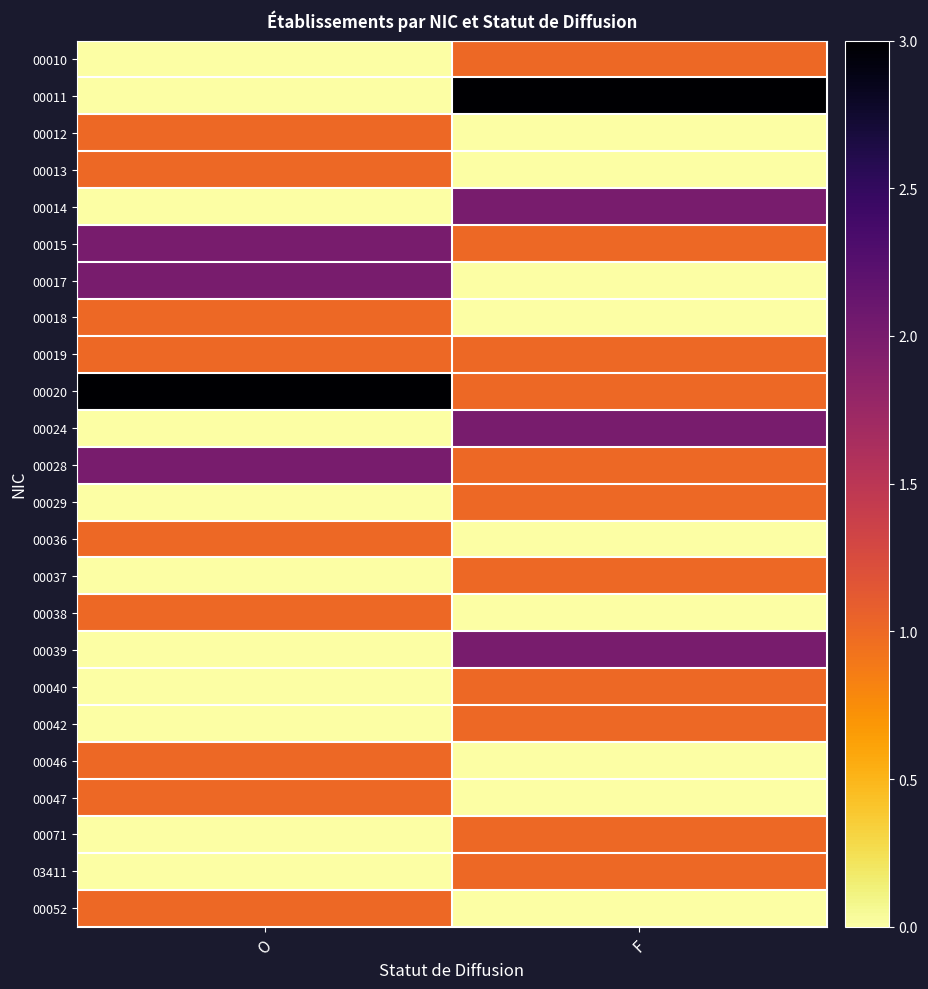

Reading left to right, what are all the values shown in this chart?

00010: O=0	F=1
00011: O=0	F=3
00012: O=1	F=0
00013: O=1	F=0
00014: O=0	F=2
00015: O=2	F=1
00017: O=2	F=0
00018: O=1	F=0
00019: O=1	F=1
00020: O=3	F=1
00024: O=0	F=2
00028: O=2	F=1
00029: O=0	F=1
00036: O=1	F=0
00037: O=0	F=1
00038: O=1	F=0
00039: O=0	F=2
00040: O=0	F=1
00042: O=0	F=1
00046: O=1	F=0
00047: O=1	F=0
00071: O=0	F=1
03411: O=0	F=1
00052: O=1	F=0